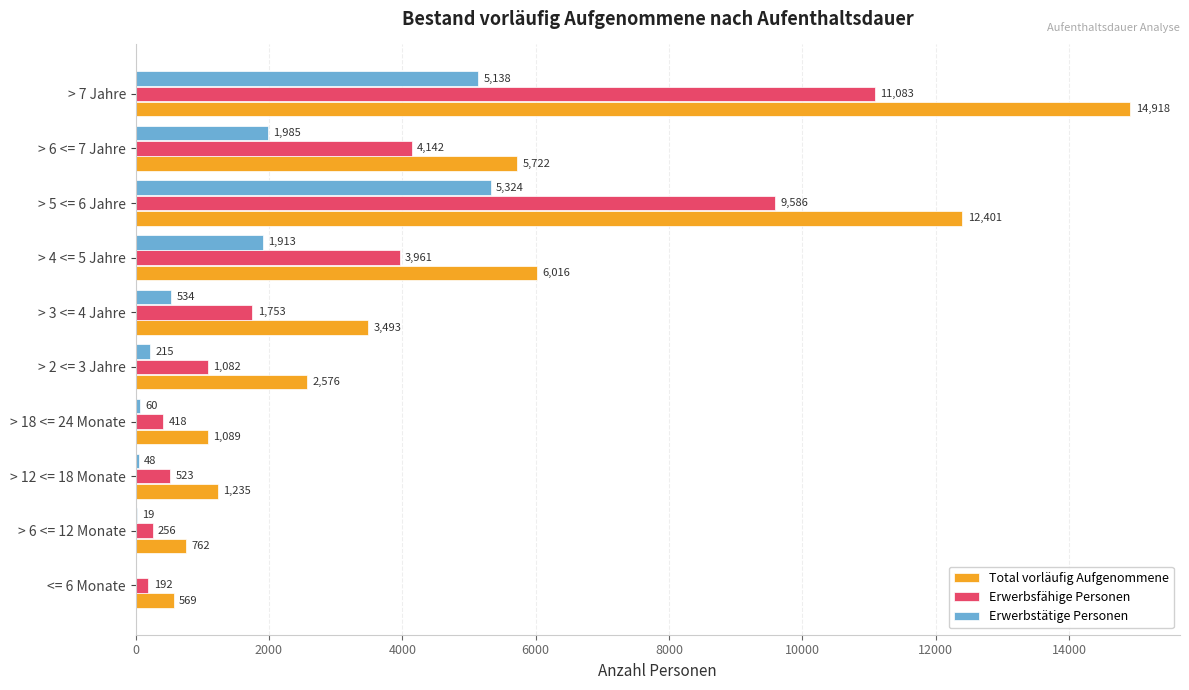

What is the sum of the Total vorläufig Aufgenommene values at > 12 <= 18 Monate and > 5 <= 6 Jahre?

13636